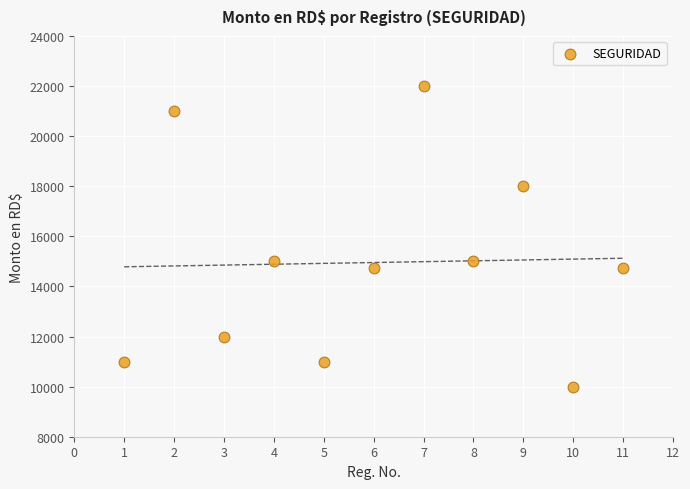

What is the range of Y values (max minus min)?

12000